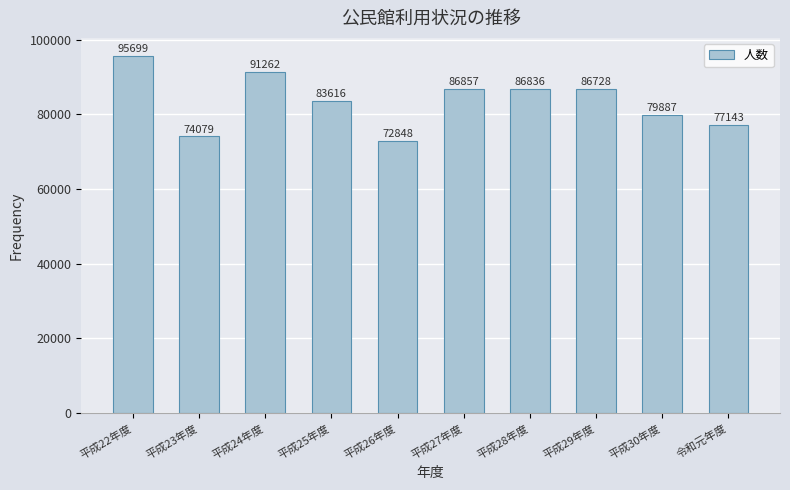

Reading right to left, transcribe all the data shown in this chart.

令和元年度=77143	平成30年度=79887	平成29年度=86728	平成28年度=86836	平成27年度=86857	平成26年度=72848	平成25年度=83616	平成24年度=91262	平成23年度=74079	平成22年度=95699